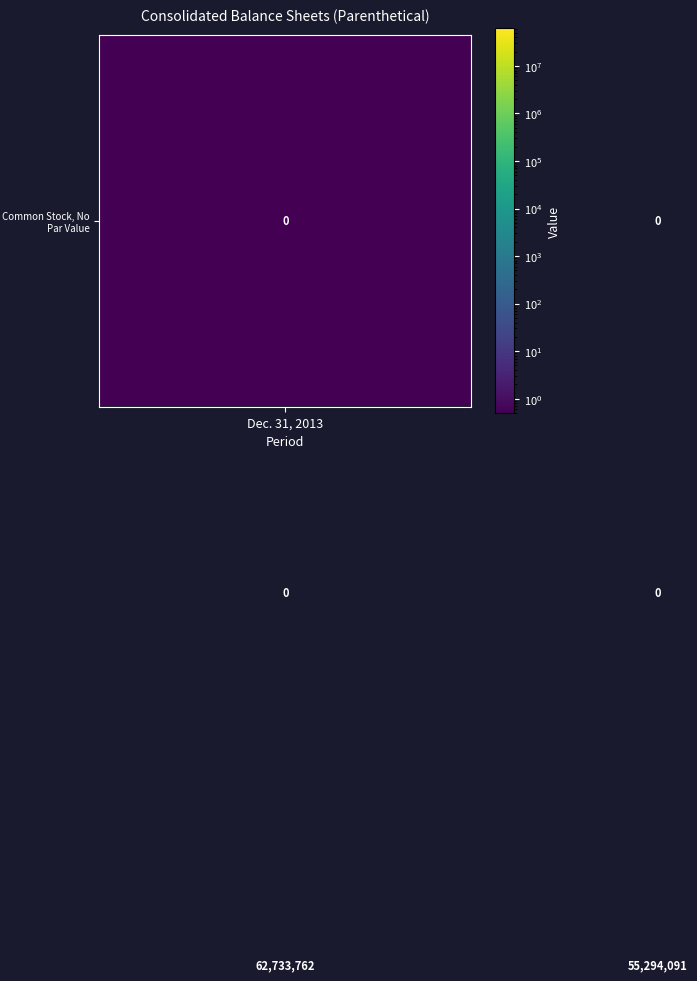

What is the greatest value displayed?

62733762